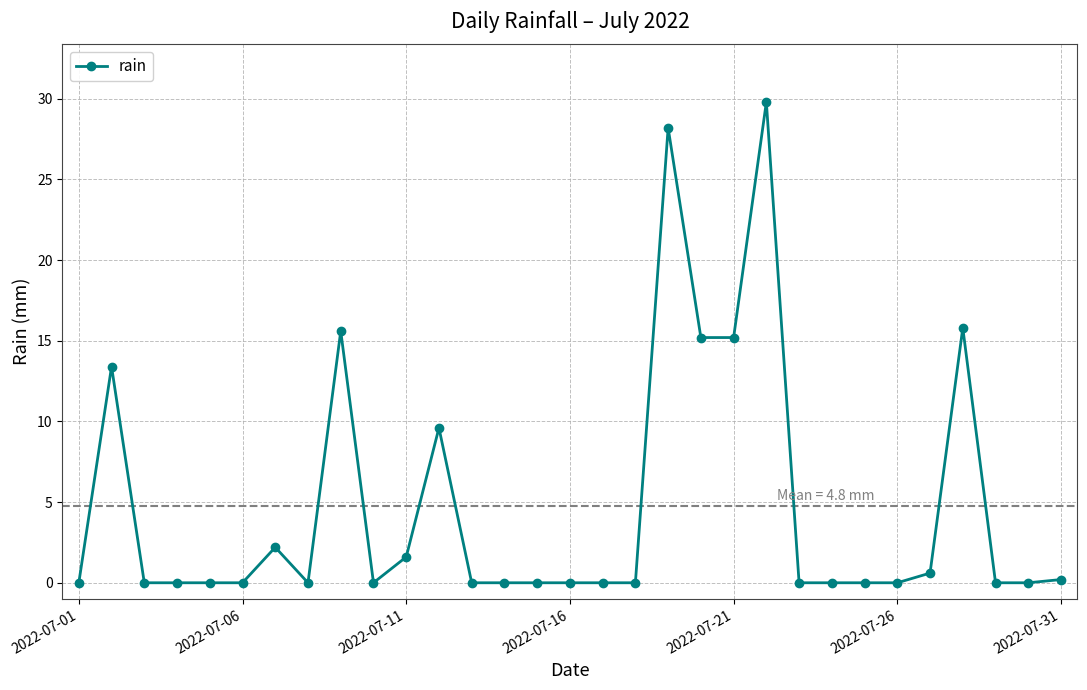

What is the difference between the maximum and minimum values?

29.8